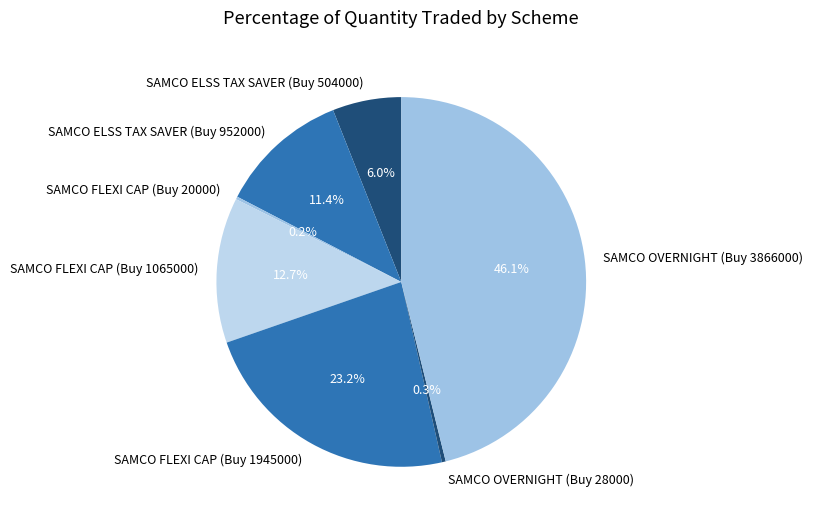

What is the largest slice in the pie chart?

SAMCO OVERNIGHT (Buy 3866000)